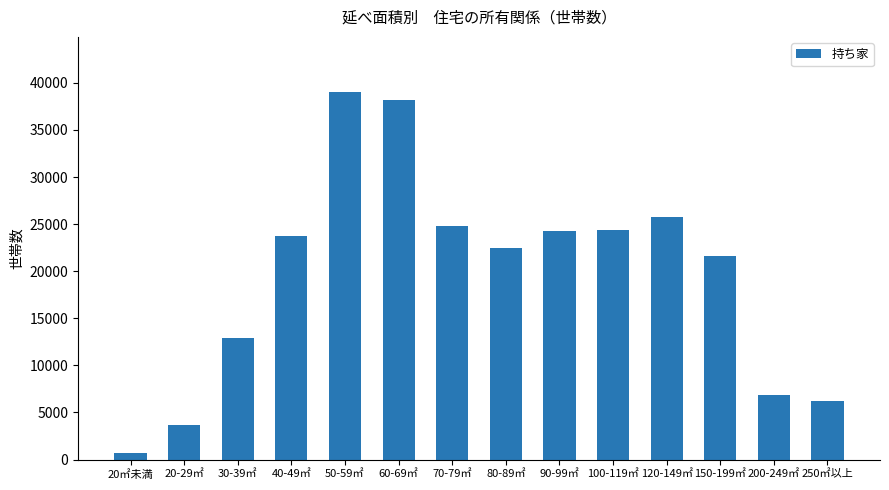

What is the label of the 2nd bar from the left?

20-29㎡